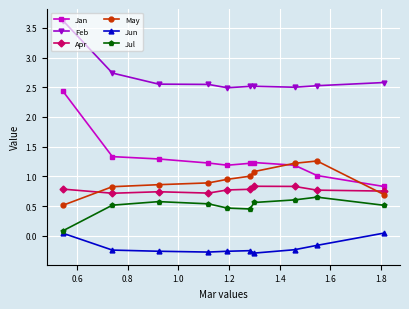

List the series in order of their peak value, highest first.

Feb, Jan, May, Apr, Jul, Jun